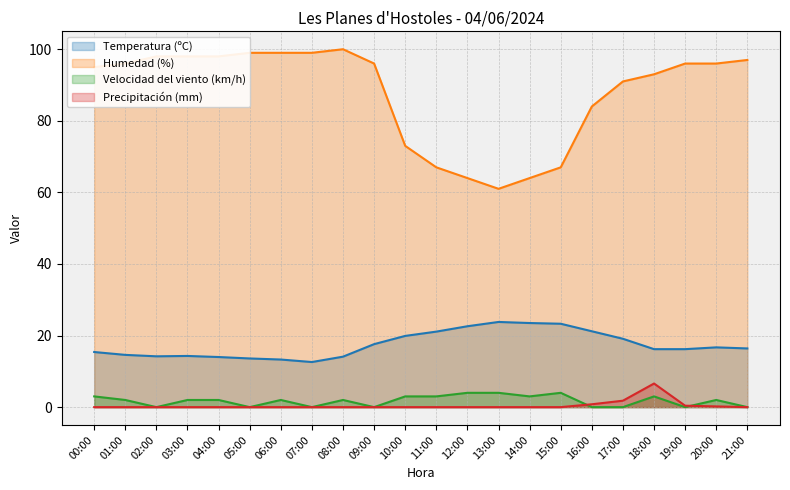

At which category is the sum across all series the highest?

18:00